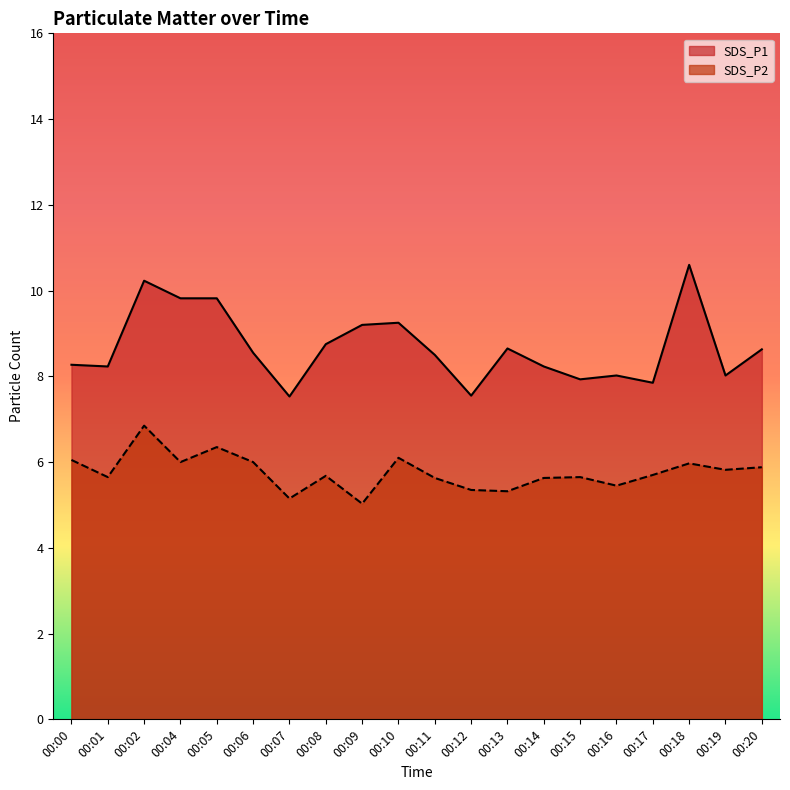

Where is the first local minimum for SDS_P2?

00:01